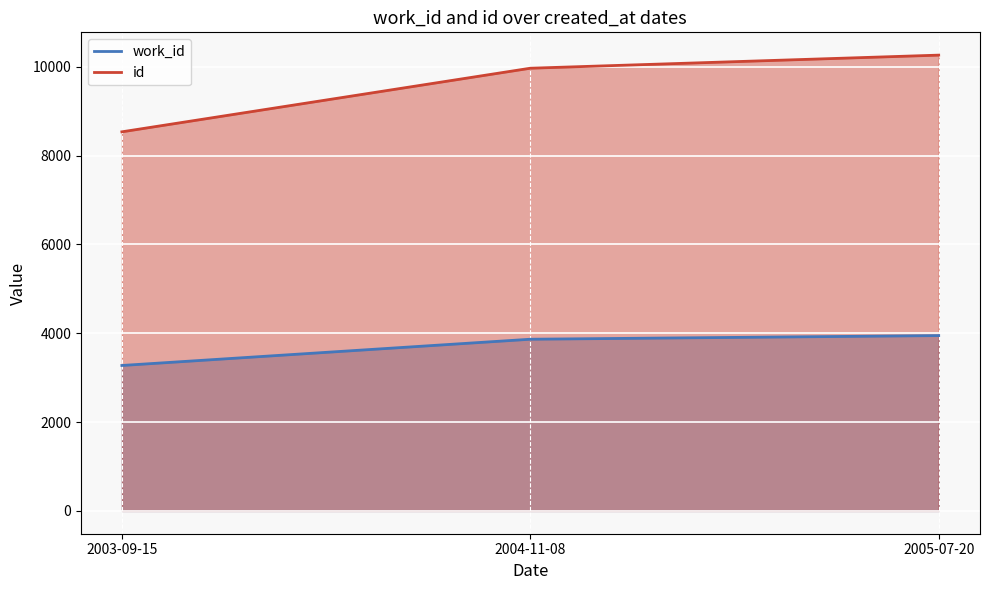

What is the sum of all work_id values?

11089